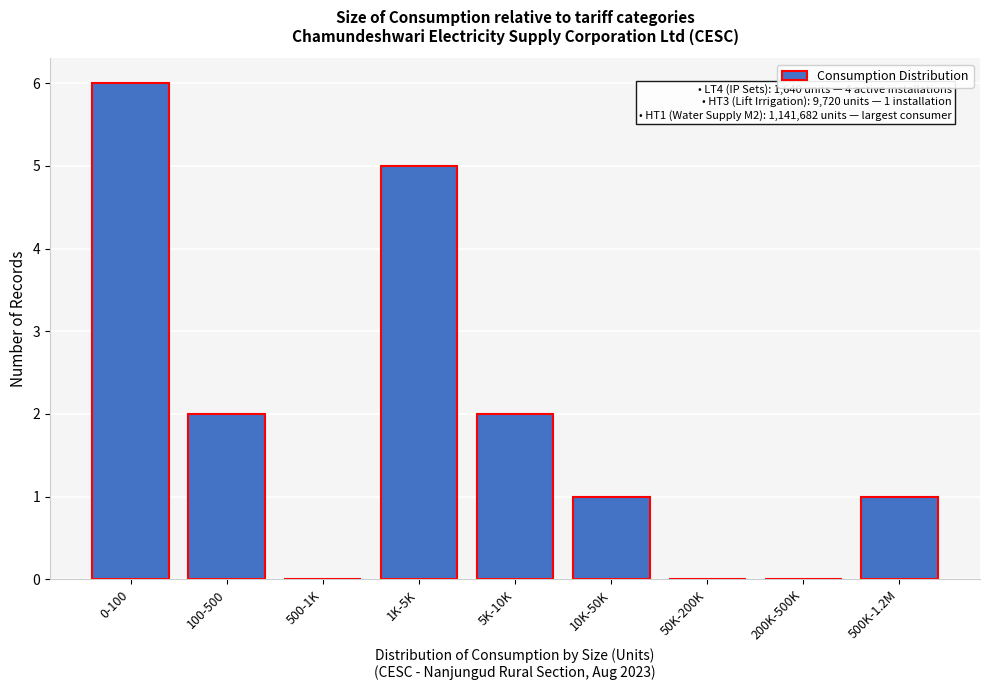

Reading left to right, extract all data points from this chart.

0-100=6	100-500=2	500-1K=0	1K-5K=5	5K-10K=2	10K-50K=1	50K-200K=0	200K-500K=0	500K-1.2M=1